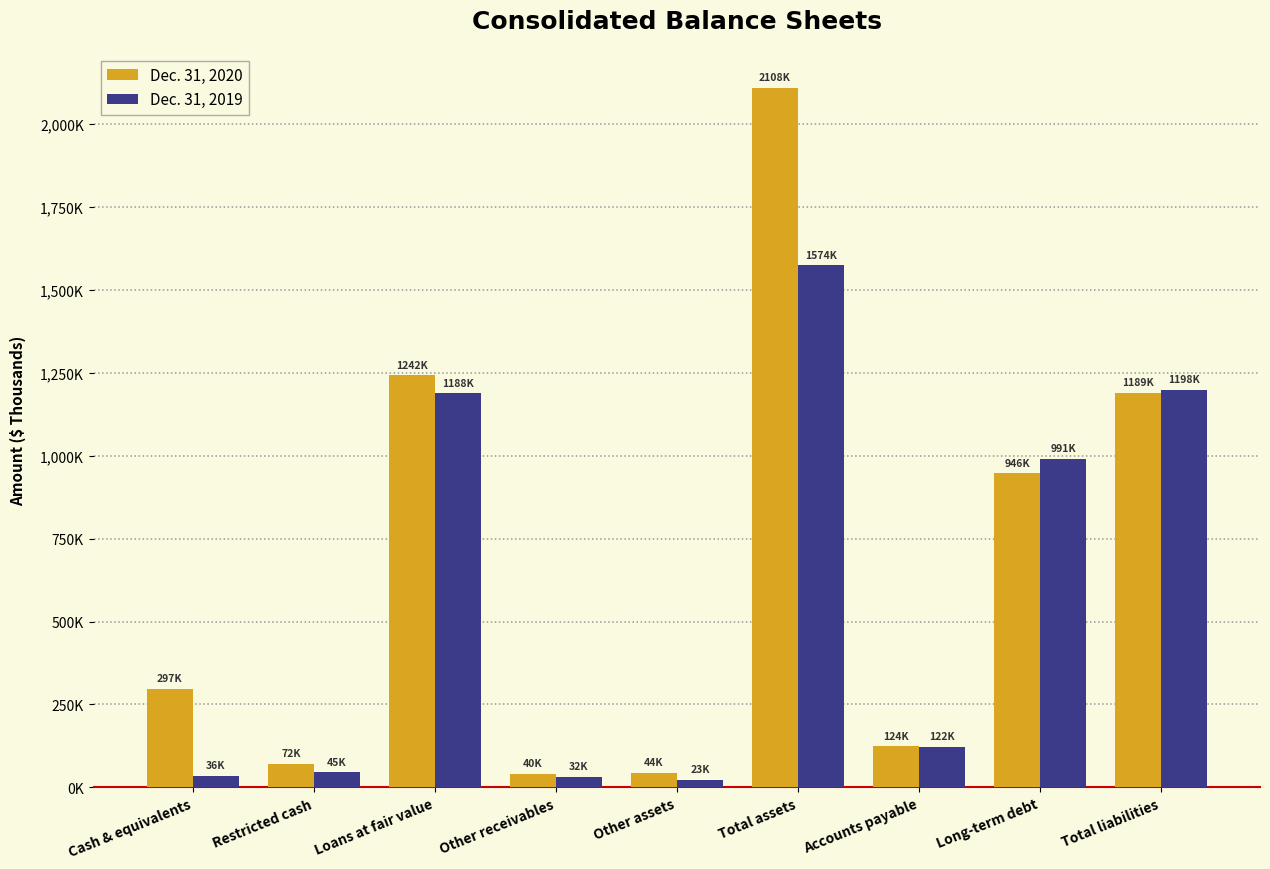

What value does the Dec. 31, 2019 series have at Total liabilities?

1197739